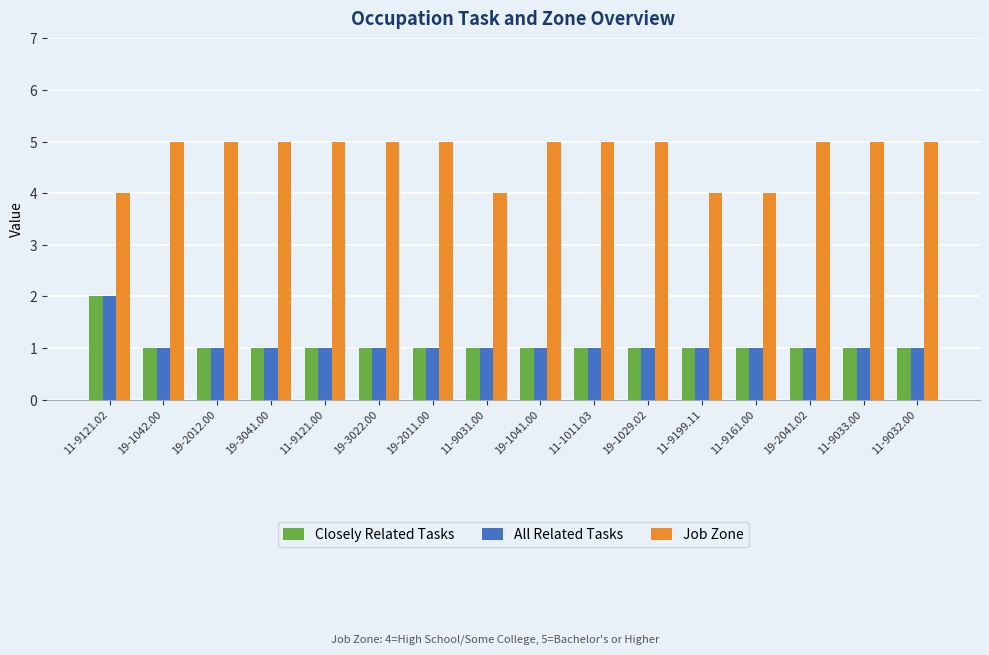

How many Closely Related Tasks values are between 1 and 2?

16